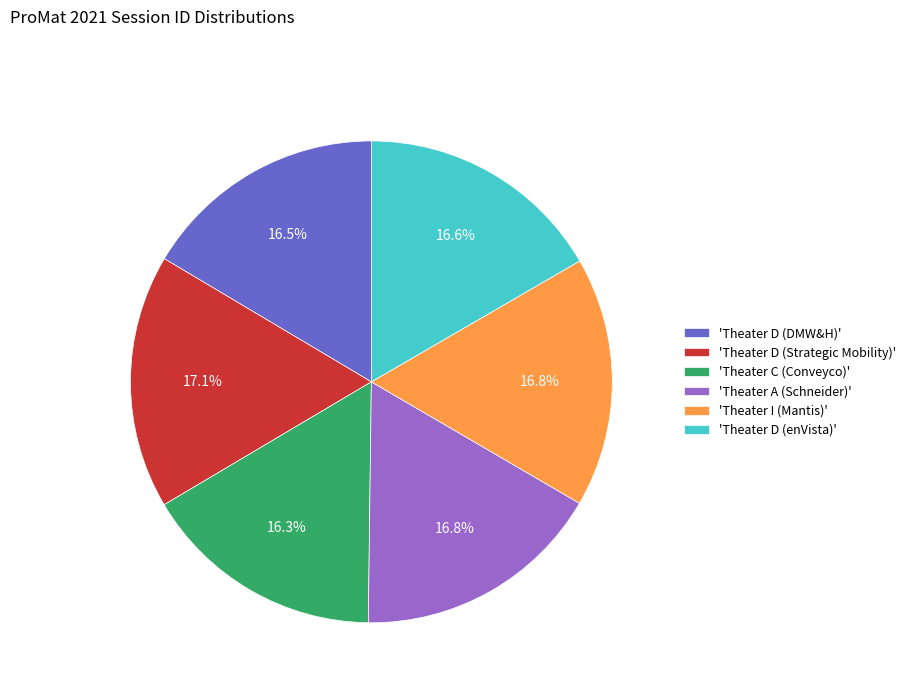

Is there a majority slice in this chart?

No